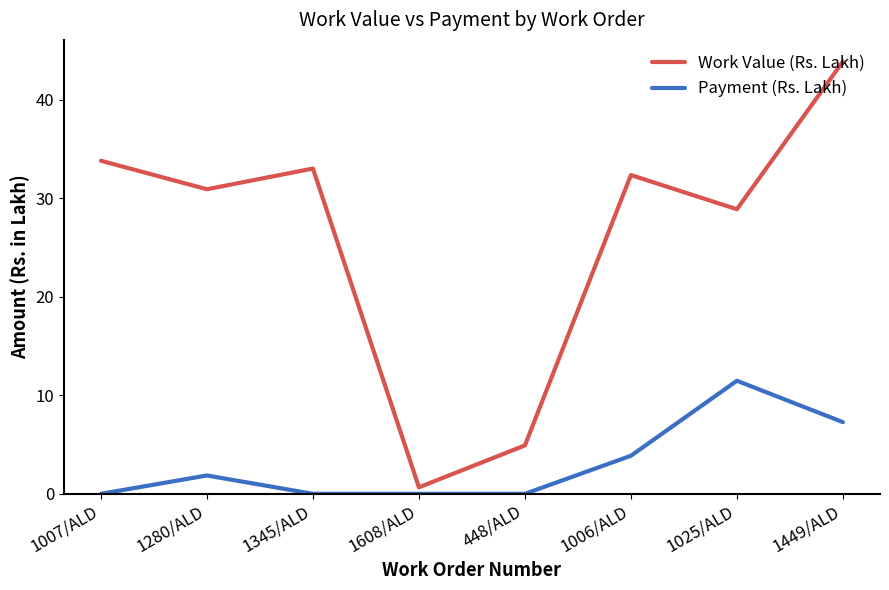

Is it true that Work Value (Rs. Lakh) equals 7.8 at 448/ALD?

False